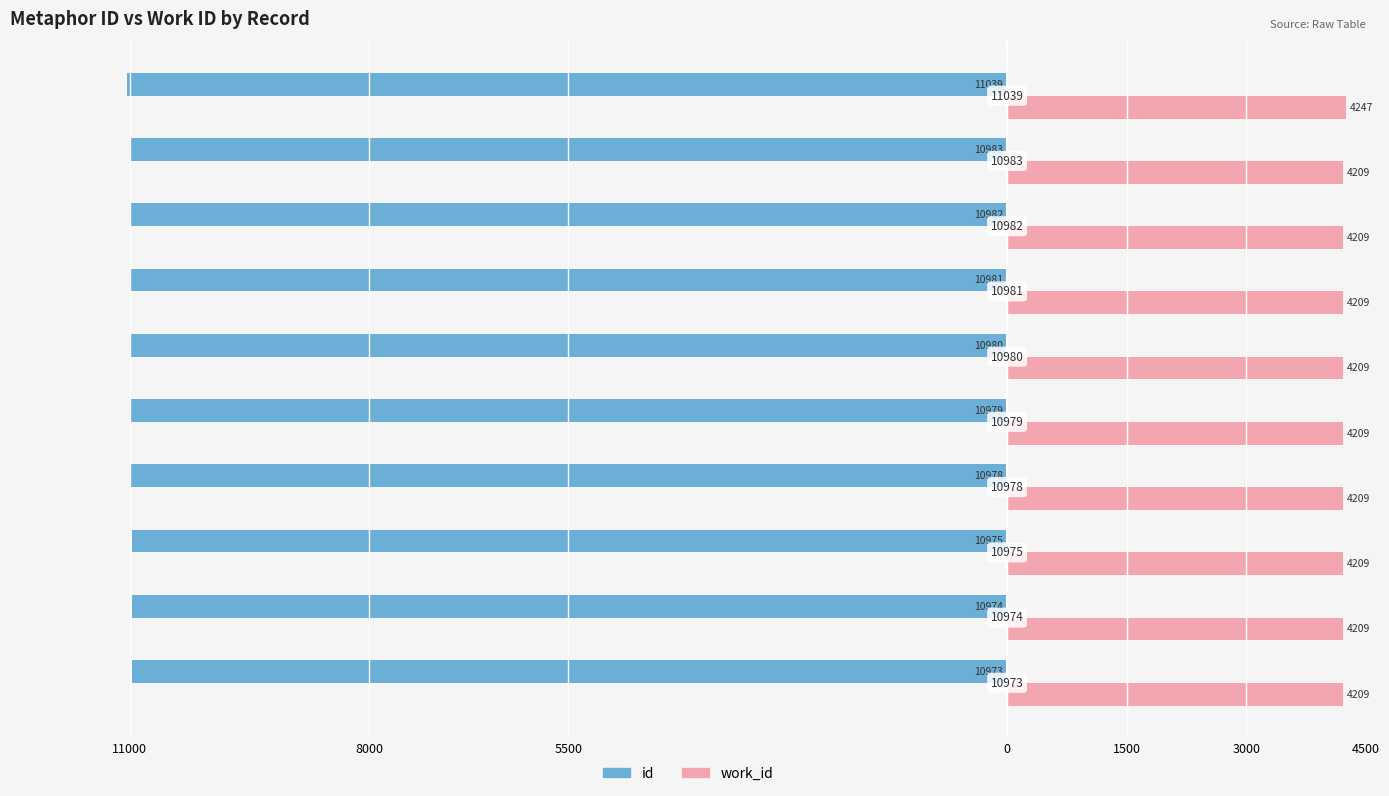

What are all the series names shown in the legend?

id, work_id